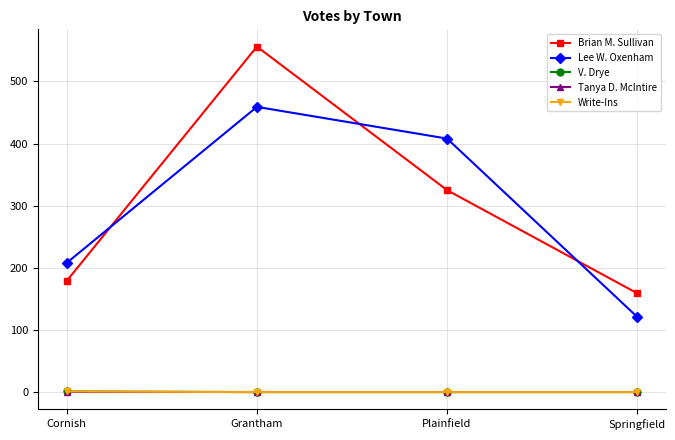

Does the chart have visible grid lines?

Yes